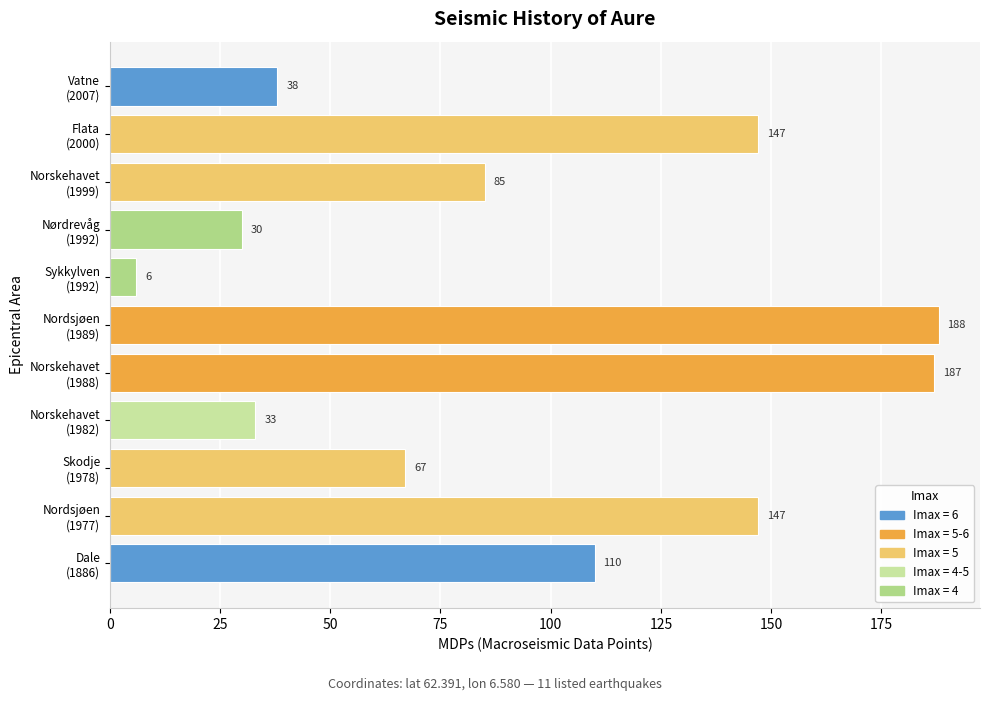

What is the sum of all values?

1038